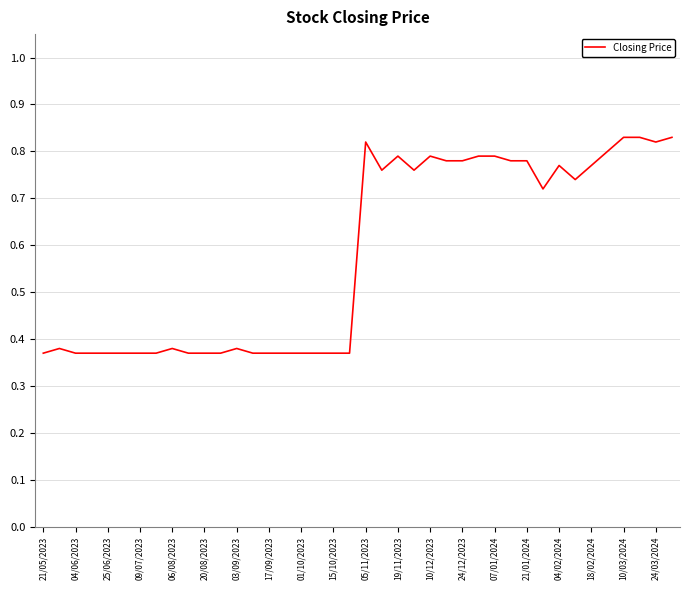

What is the difference between the maximum and minimum values?

0.5